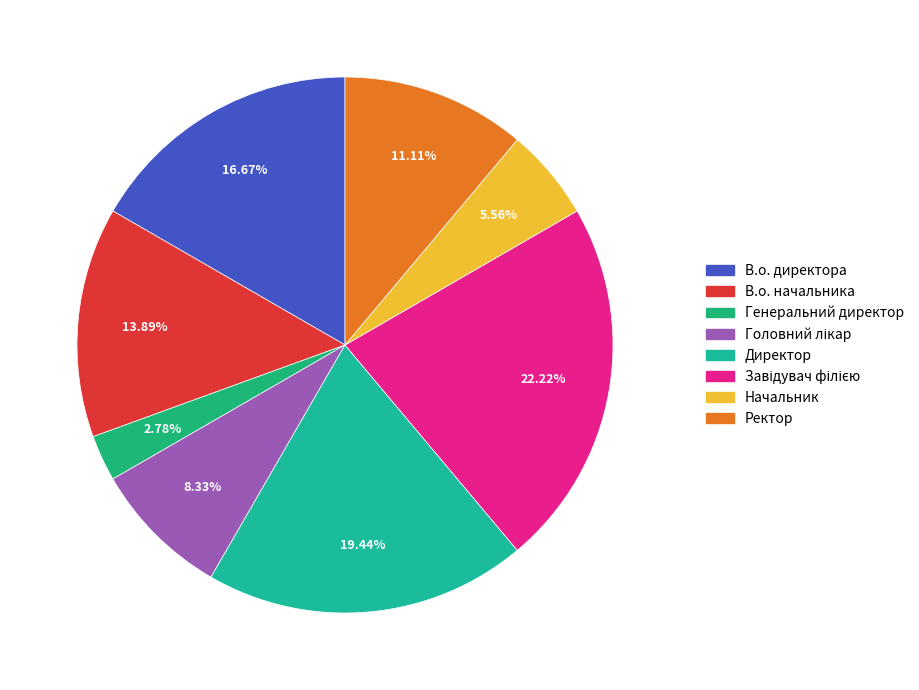

How many slices are in this pie chart?

8